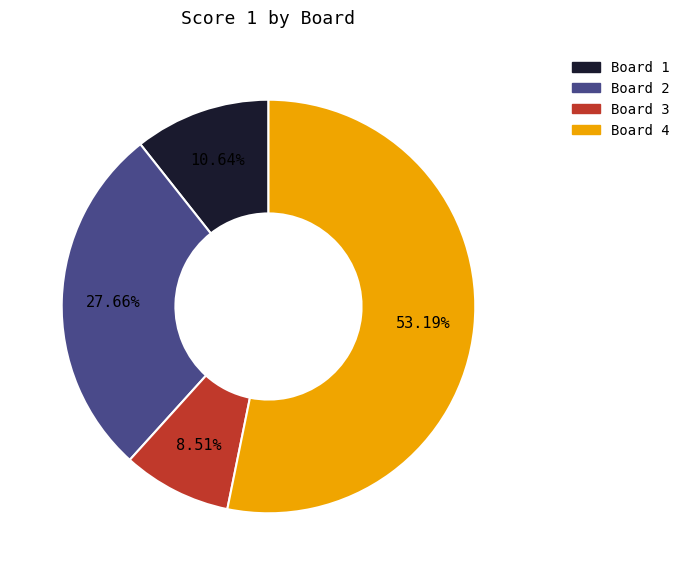

Which category accounts for the majority?

Board 4